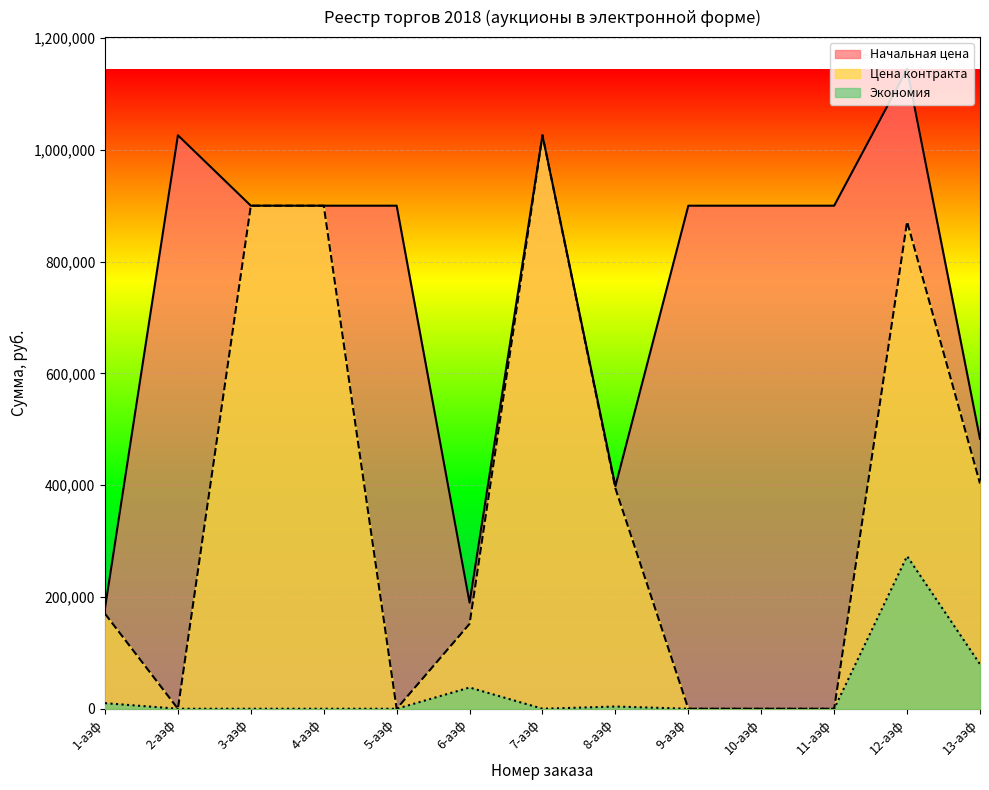

Reading right to left, what are all the values shown in this chart?

Начальная цена: 13-аэф=482630.0	12-аэф=1144409.0	11-аэф=900000.0	10-аэф=900000.0	9-аэф=900000.0	8-аэф=398226.4	7-аэф=1026000.0	6-аэф=189830.0	5-аэф=900000.0	4-аэф=900000.0	3-аэф=900000.0	2-аэф=1026000.0	1-аэф=180000.0
Цена контракта: 13-аэф=402996.0	12-аэф=871389.8	11-аэф=0.0	10-аэф=0.0	9-аэф=0.0	8-аэф=394244.4	7-аэф=1026000.0	6-аэф=151864.0	5-аэф=0.0	4-аэф=900000.0	3-аэф=900000.0	2-аэф=0.0	1-аэф=170000.0
Экономия: 13-аэф=79633.9	12-аэф=273019.2	11-аэф=0.0	10-аэф=0.0	9-аэф=0.0	8-аэф=3982.0	7-аэф=0.0	6-аэф=37966.0	5-аэф=0.0	4-аэф=0.0	3-аэф=0.0	2-аэф=0.0	1-аэф=10000.0